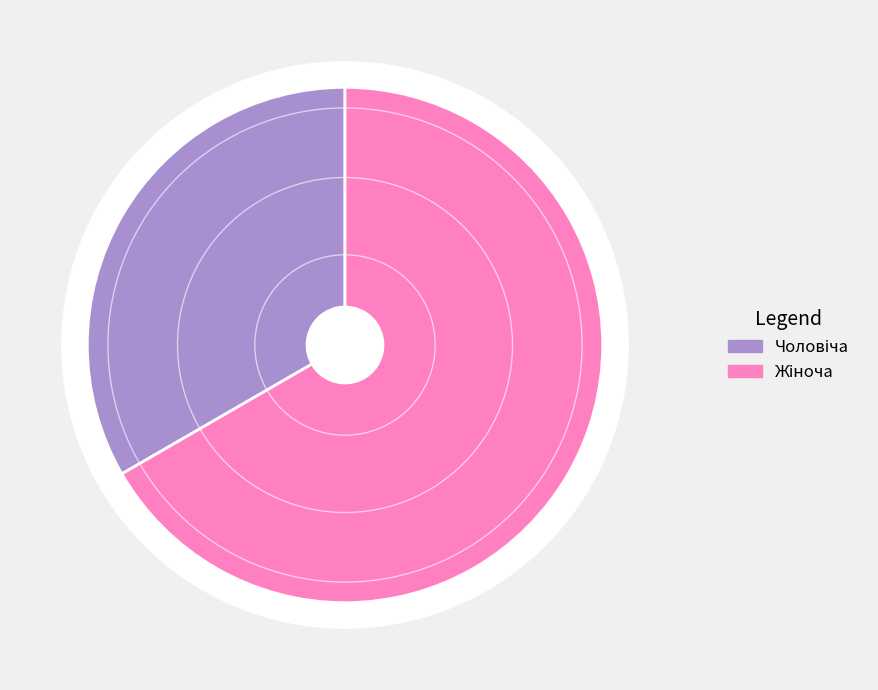

What is the change in value from Чоловіча to Жіноча?

+1